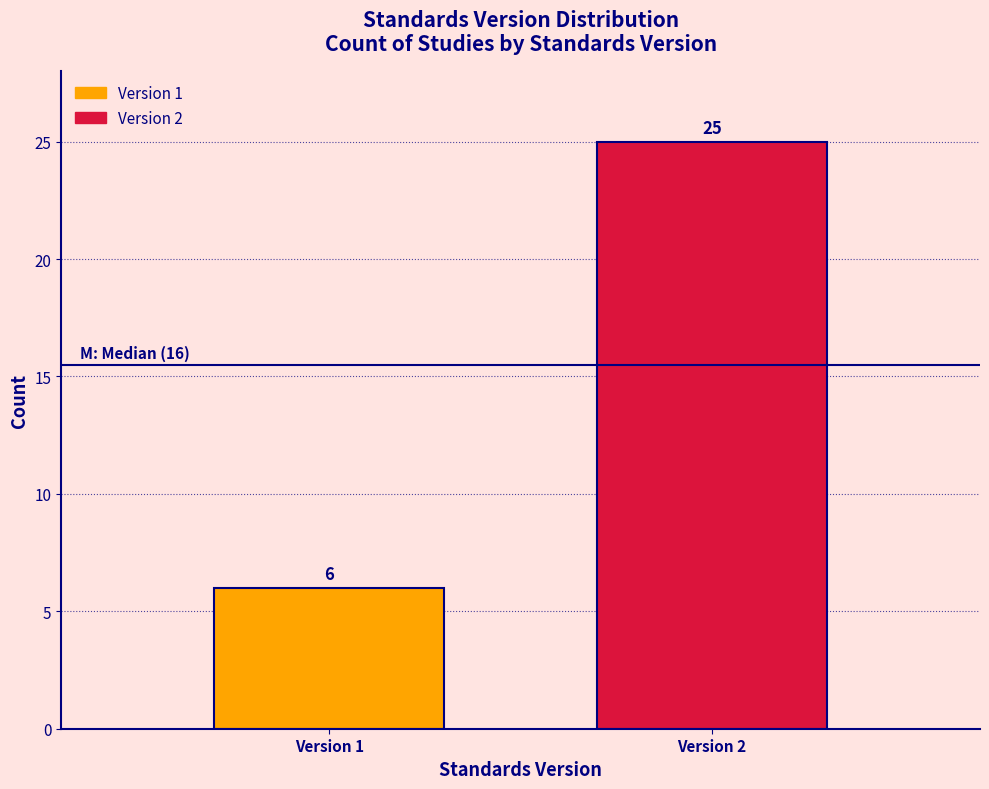

Reading right to left, what are all the values shown in this chart?

25	6